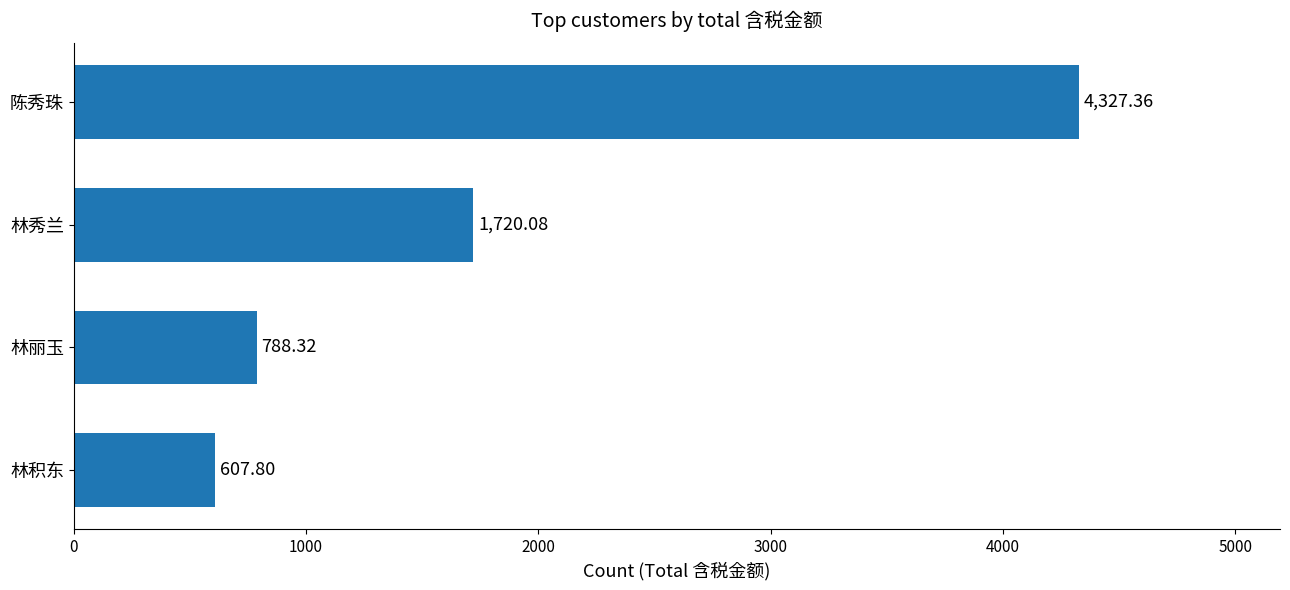

What is the sum of all values?

7443.6